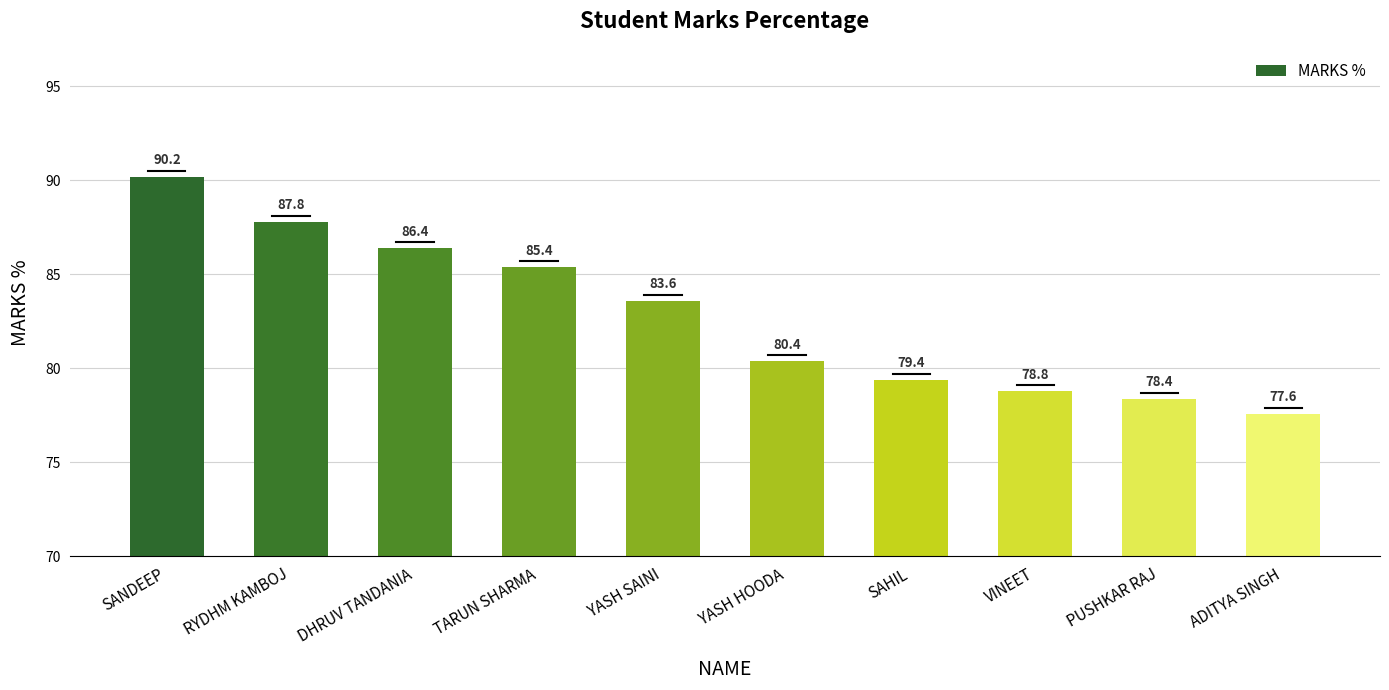

What is the label of the 5th bar from the right?

YASH HOODA